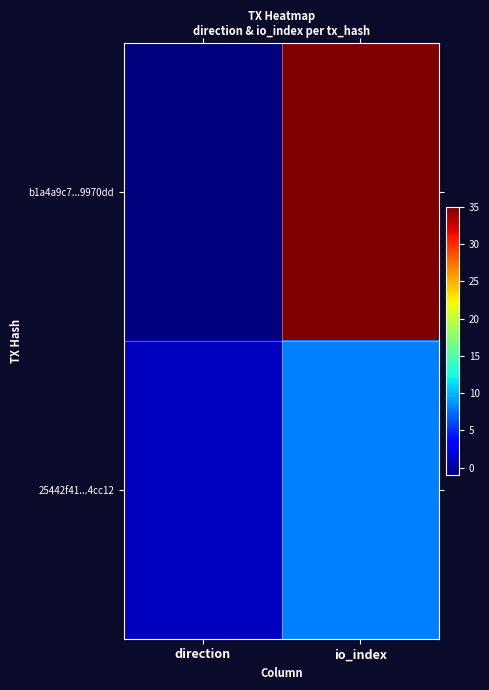

What is the total value across all series at io_index?

43